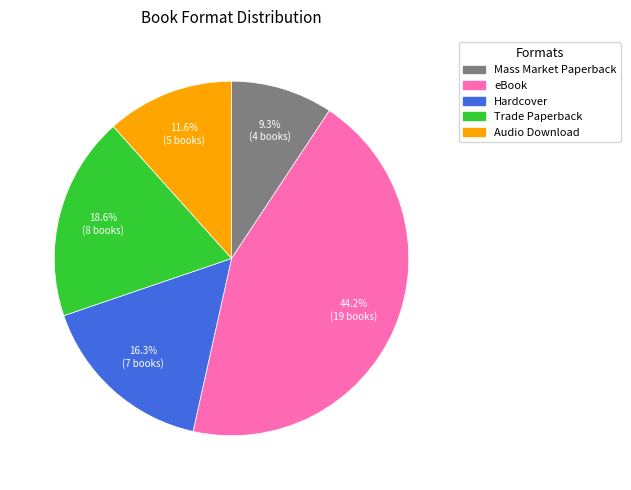

To the nearest percent, what percentage of the pie is Trade Paperback?

19%